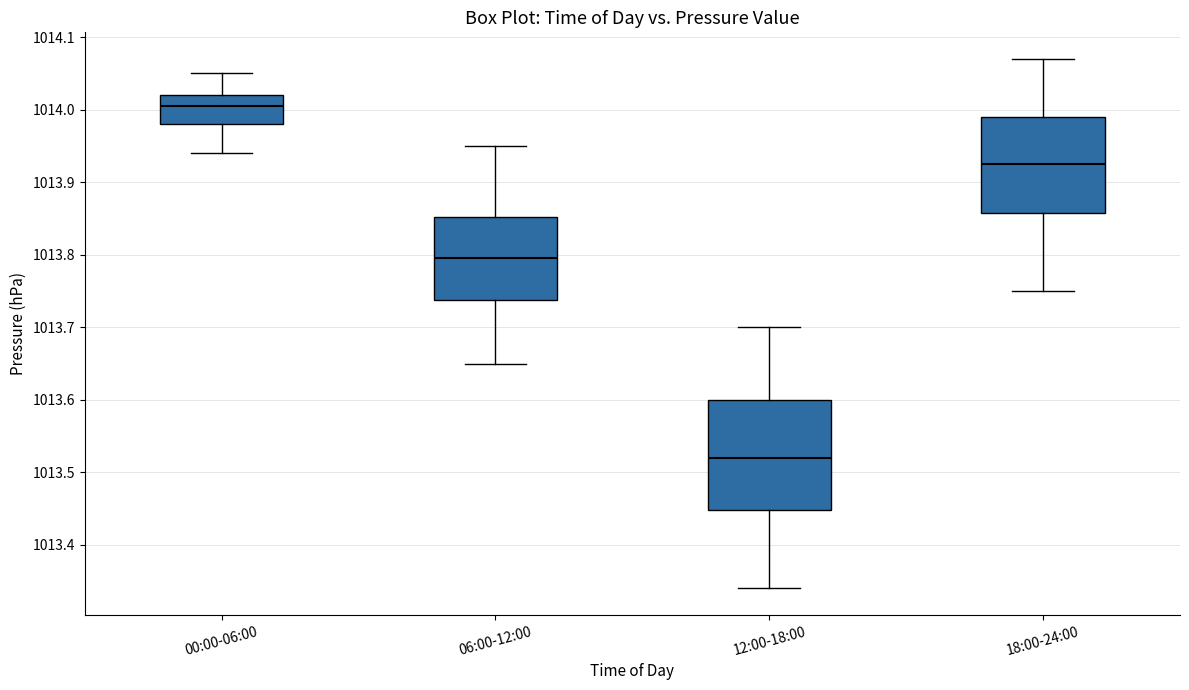

Reading left to right, read every box against the y-axis: the position of its median line, the range the box covers, and the ends of its whiskers. The values are not printed on the chart, so give them approximately, as read against the axis.

00:00-06:00: median 1014.01, box 1013.98 to 1014.02, whiskers 1013.94 to 1014.05
06:00-12:00: median 1013.80, box 1013.74 to 1013.85, whiskers 1013.65 to 1013.95
12:00-18:00: median 1013.52, box 1013.45 to 1013.60, whiskers 1013.34 to 1013.70
18:00-24:00: median 1013.93, box 1013.86 to 1013.99, whiskers 1013.75 to 1014.07